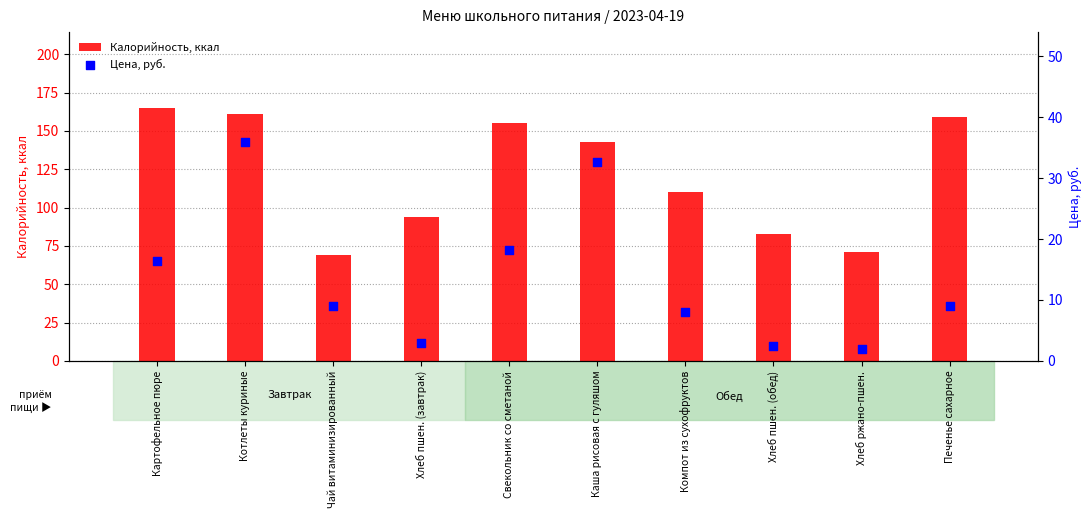

Which series has the largest total across all categories?

Калорийность, ккал